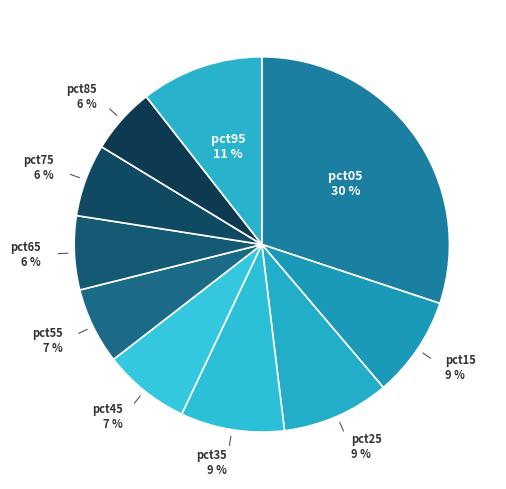

Which category has the biggest portion of the pie?

pct05